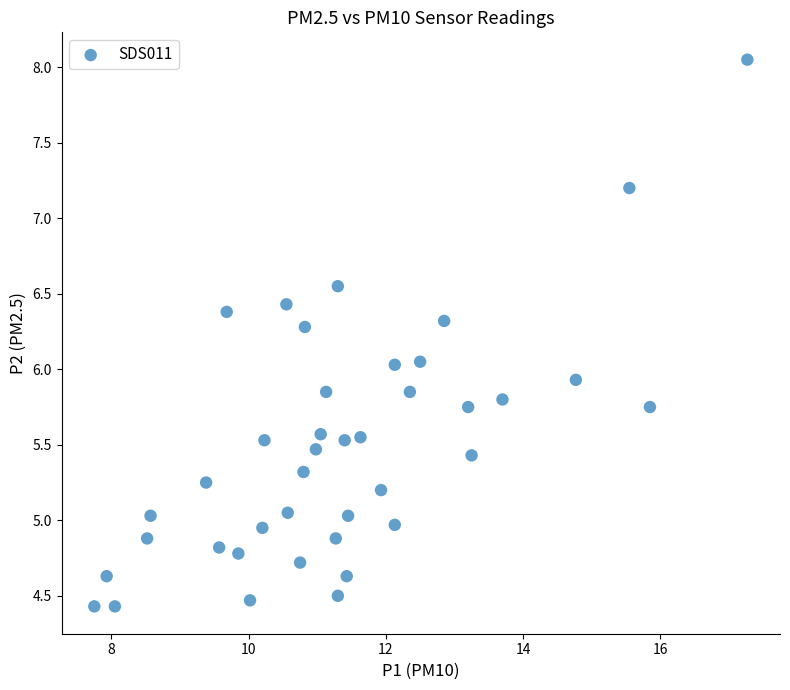

What is the range of Y values (max minus min)?

3.6